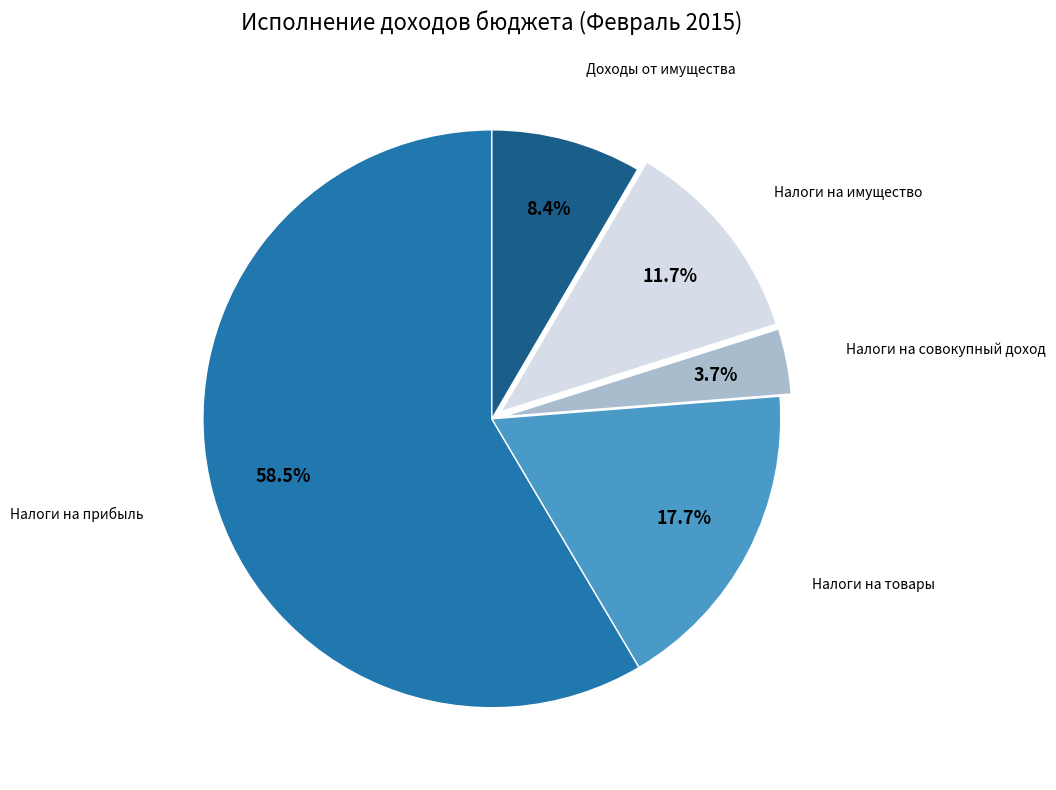

Does any single category account for the majority?

Yes